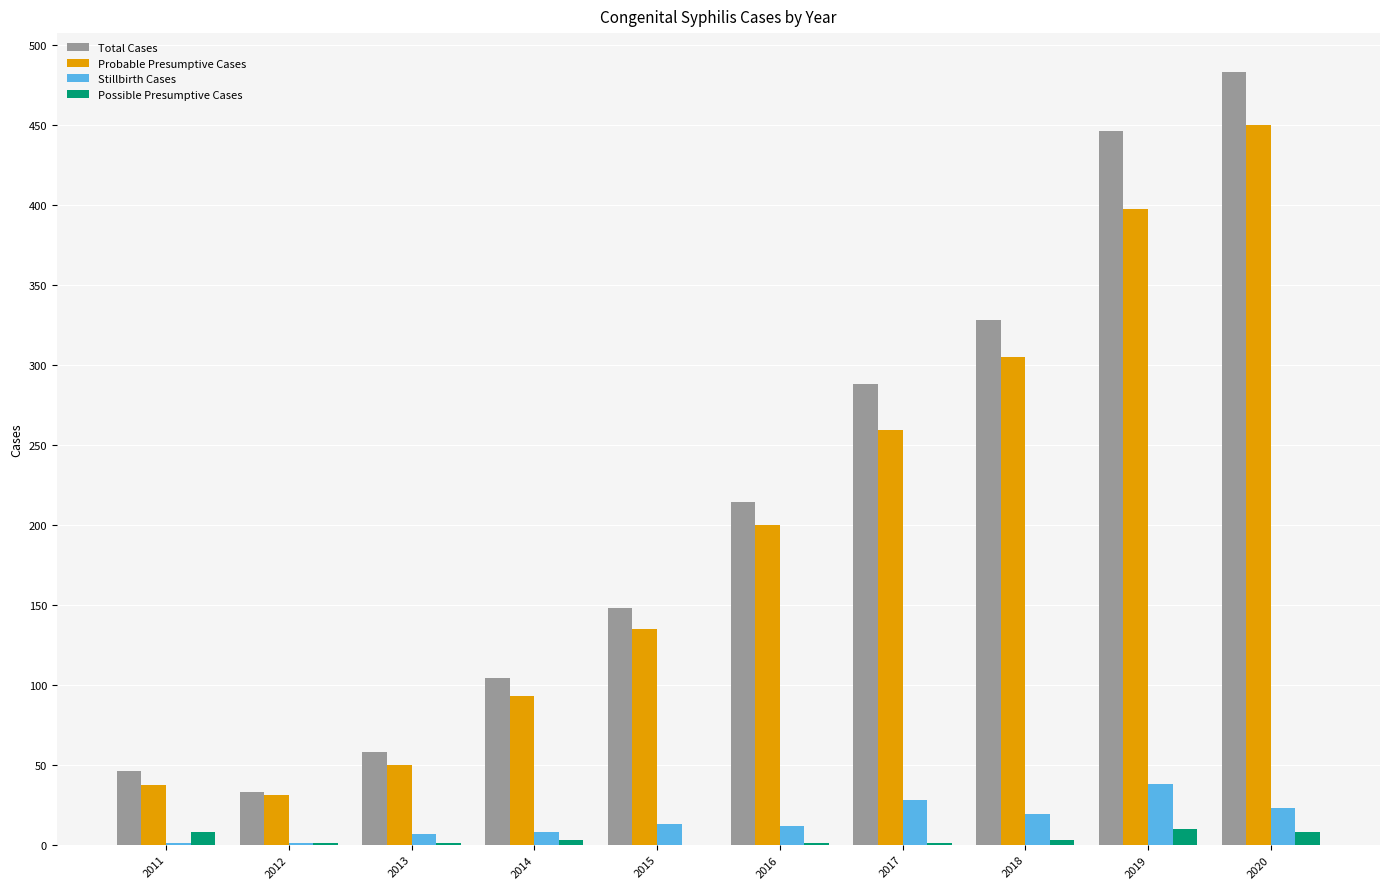

At which category is the sum across all series the highest?

2020